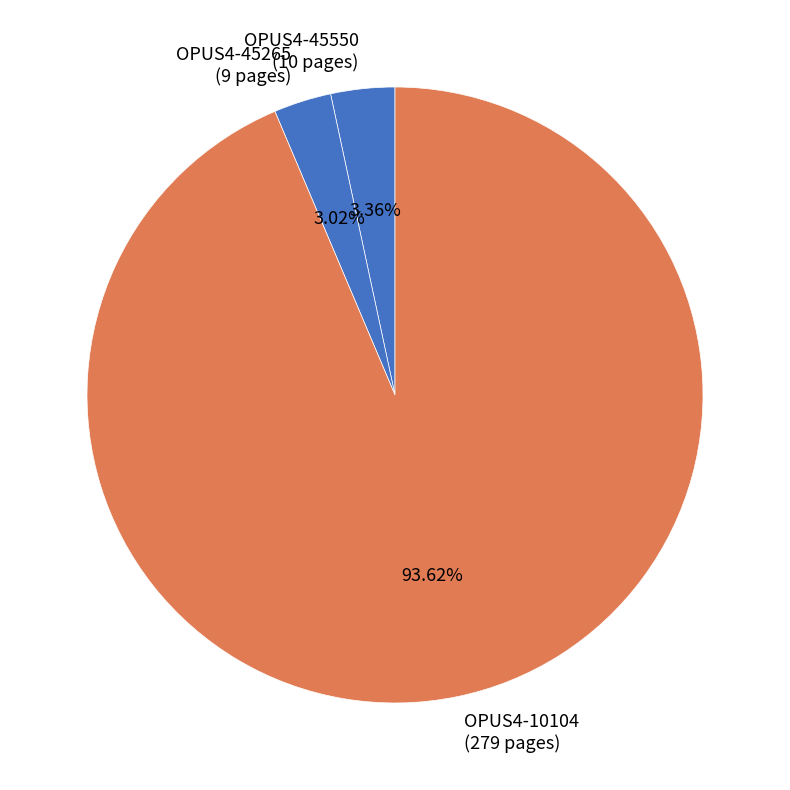

Do OPUS4-10104 and OPUS4-45265 together represent more than half of the pie?

Yes